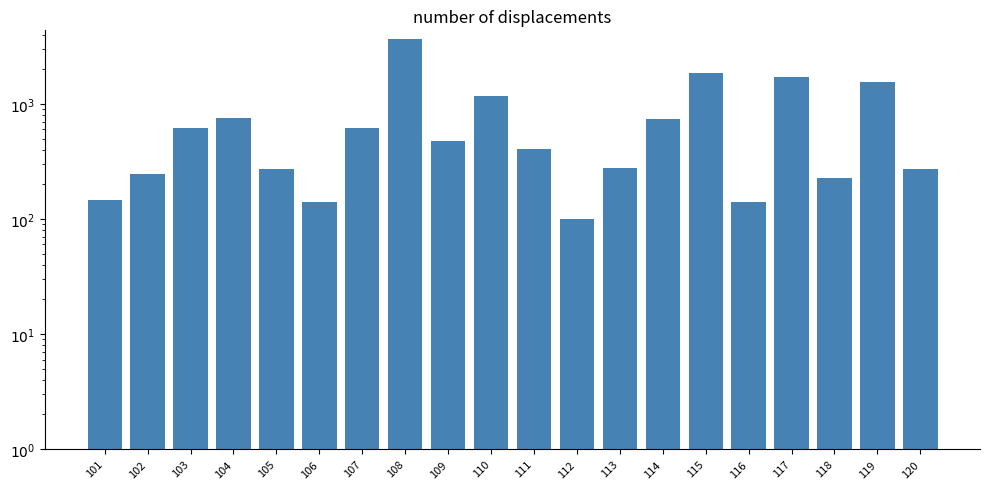

Rank the categories by value from highest to lowest.

108, 115, 117, 119, 110, 104, 114, 103, 107, 109, 111, 113, 105, 120, 102, 118, 101, 106, 116, 112